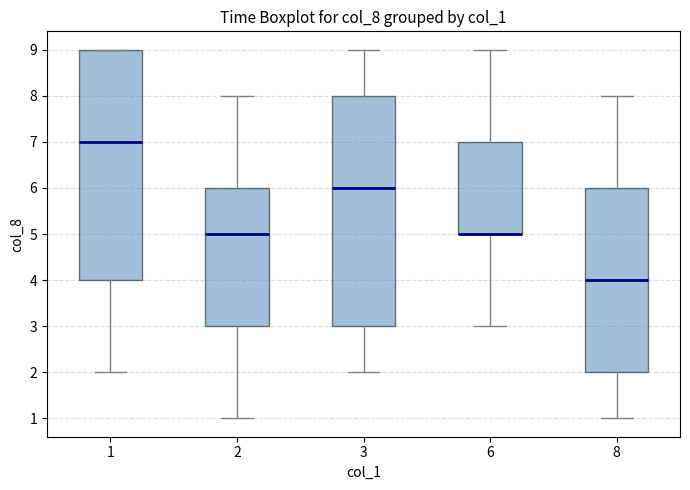

Reading left to right, transcribe this box plot: for each box, give where its median line is, the range the box spans, and where its two whiskers end, as read against the y-axis. The values are not printed on the chart, so give them approximately, as read against the axis.

1: median 7, box 4 to 9, whiskers 2 to 9
2: median 5, box 3 to 6, whiskers 1 to 8
3: median 6, box 3 to 8, whiskers 2 to 9
6: median 5 (drawn on the box's lower edge), box 5 to 7, whiskers 3 to 9
8: median 4, box 2 to 6, whiskers 1 to 8